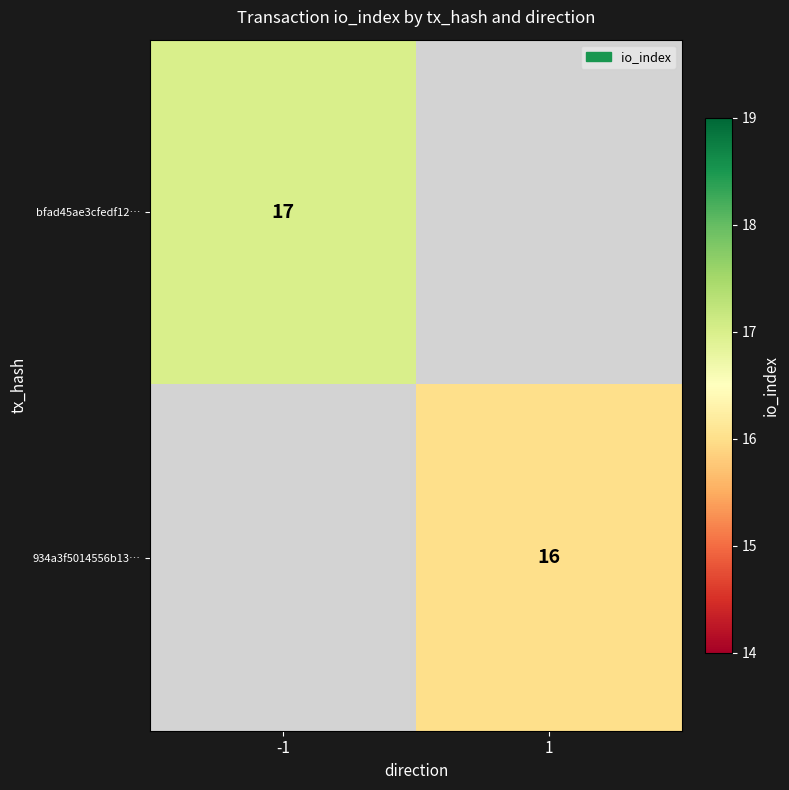

The 934a3f5014556b13… series shows 6.6 at 1. True or false?

False